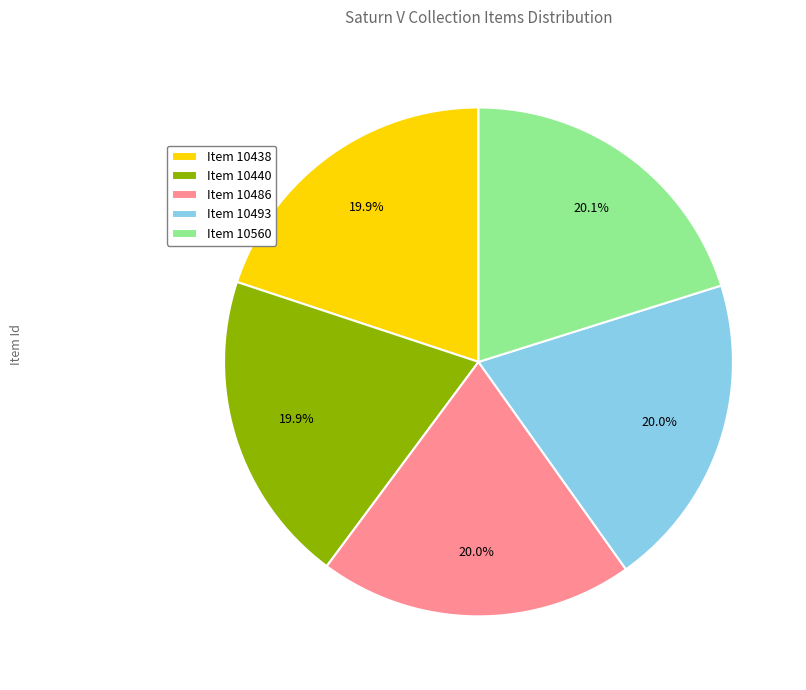

Count the number of slices in the pie.

5